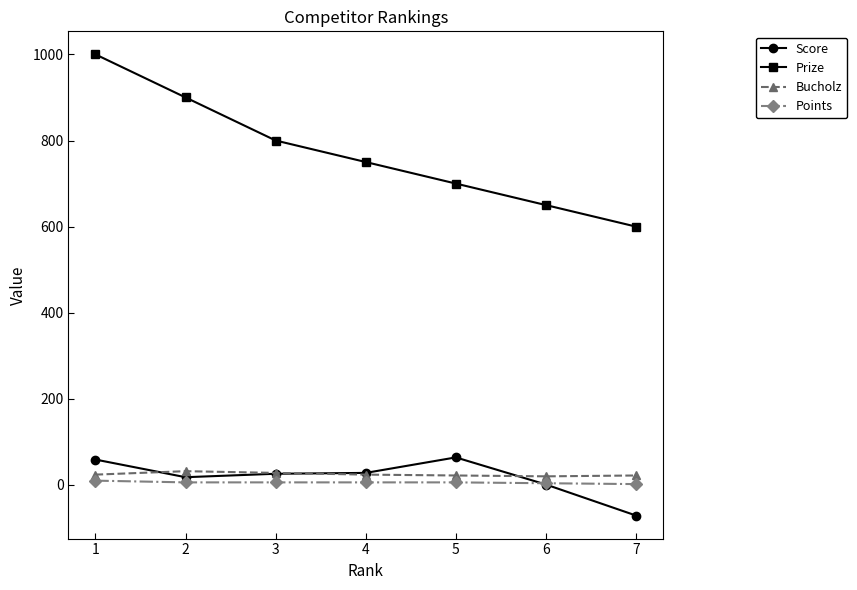

Between 1 and 6, which series saw the biggest shift?

Prize